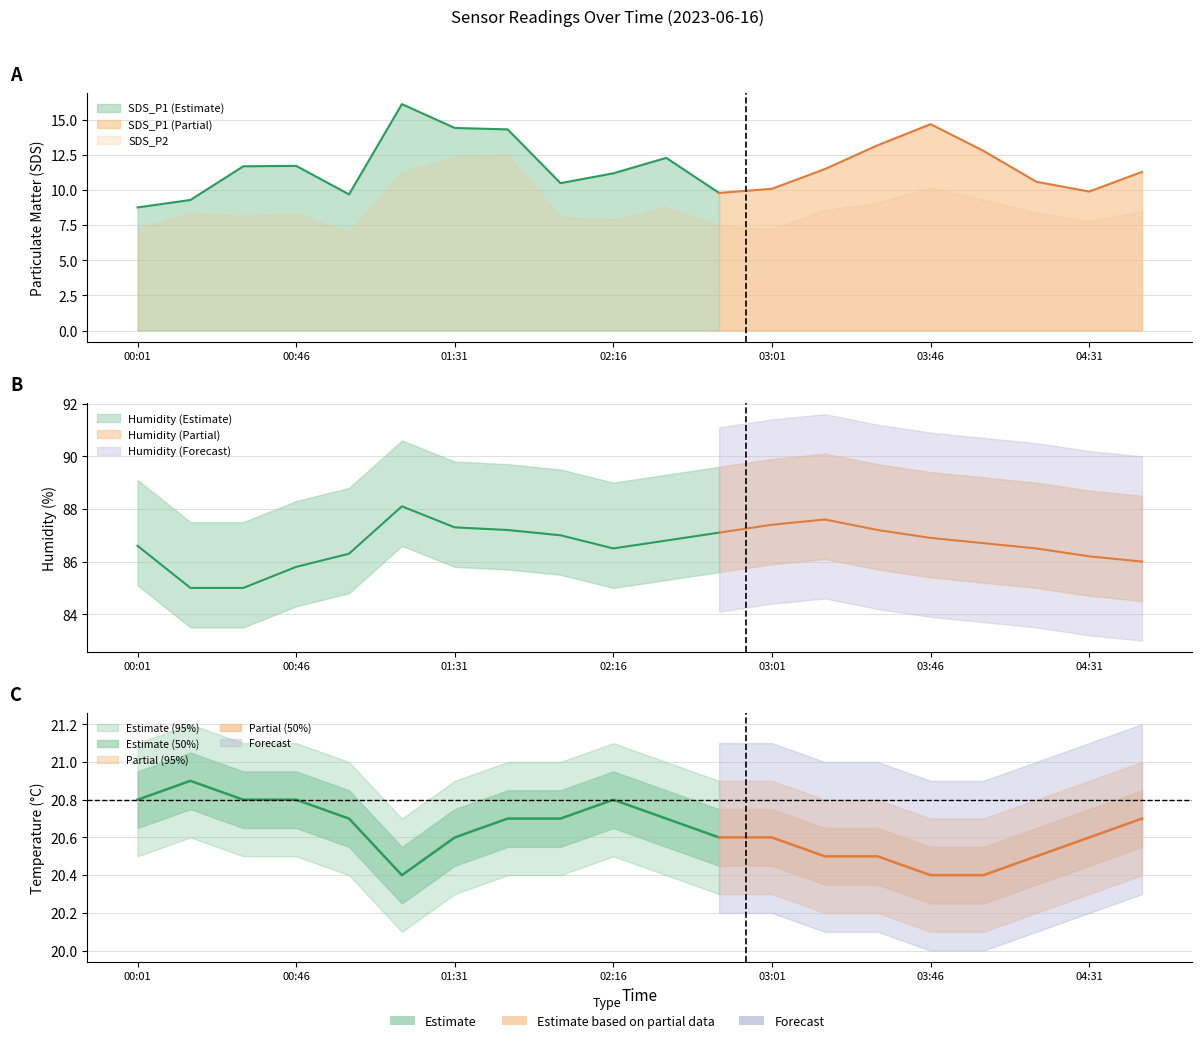

What is the difference between the second highest and second lowest values in the Humidity series?

2.6